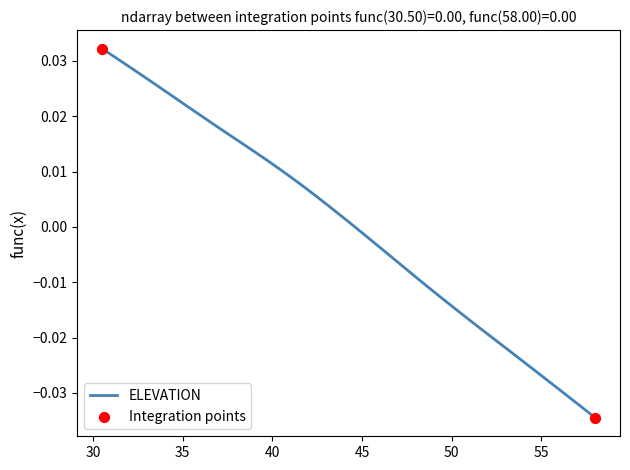

Is this an area chart (filled region under the line)?

No